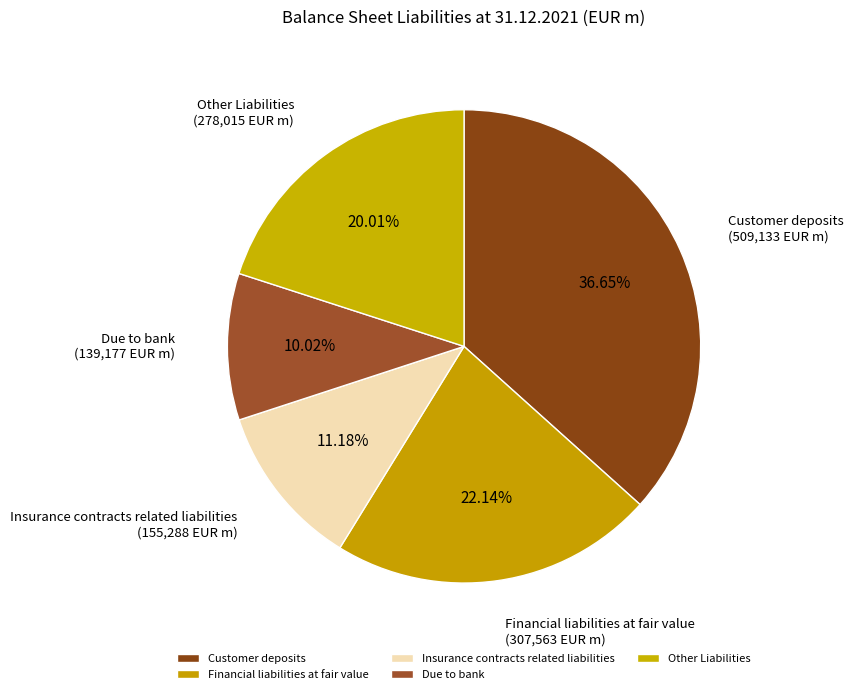

Count the number of slices in the pie.

5